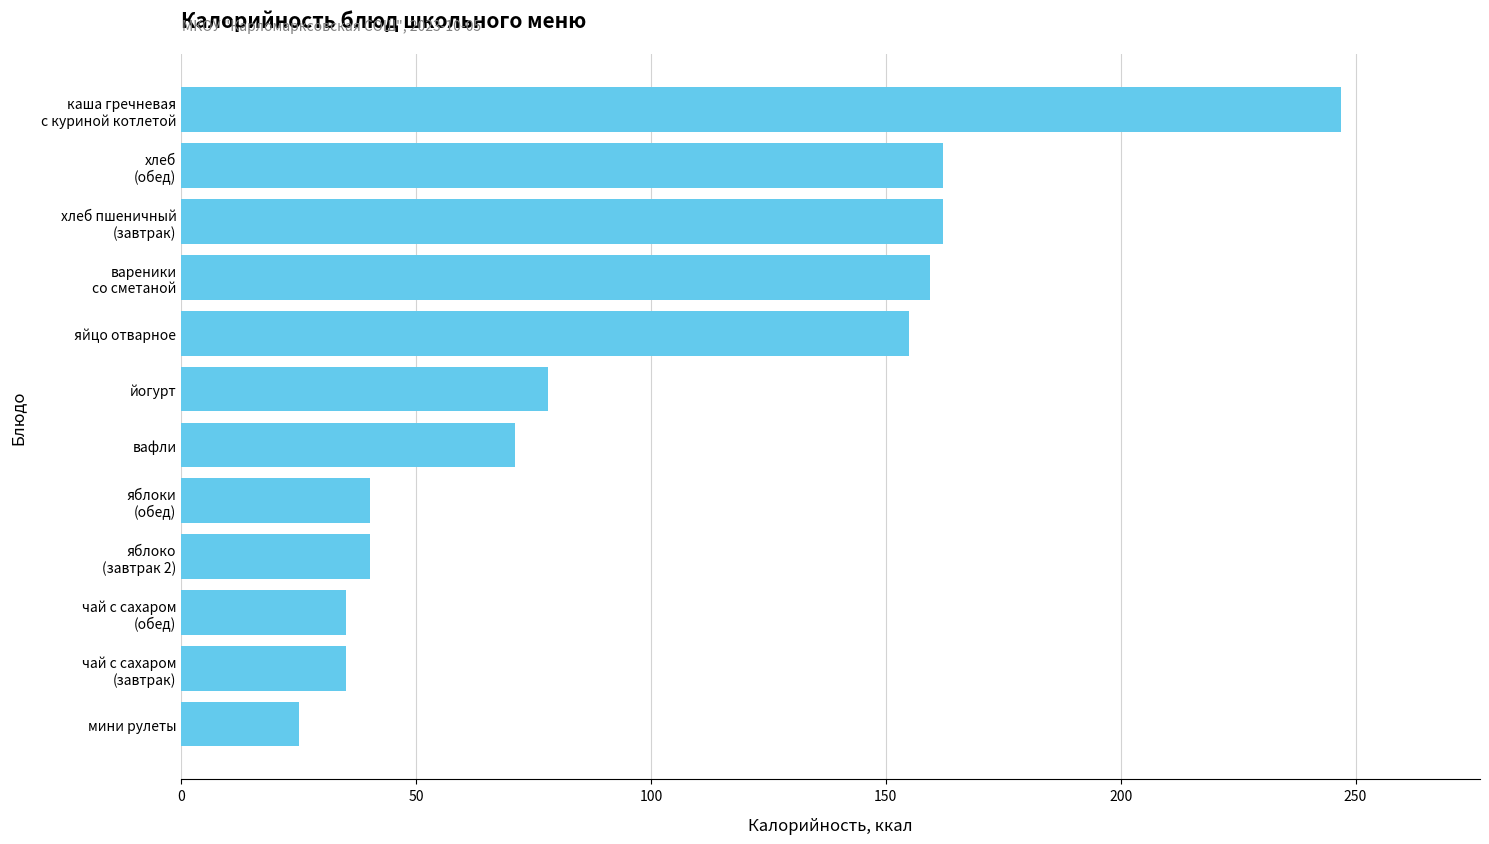

At which label is the value closest to 135?

яйцо отварное